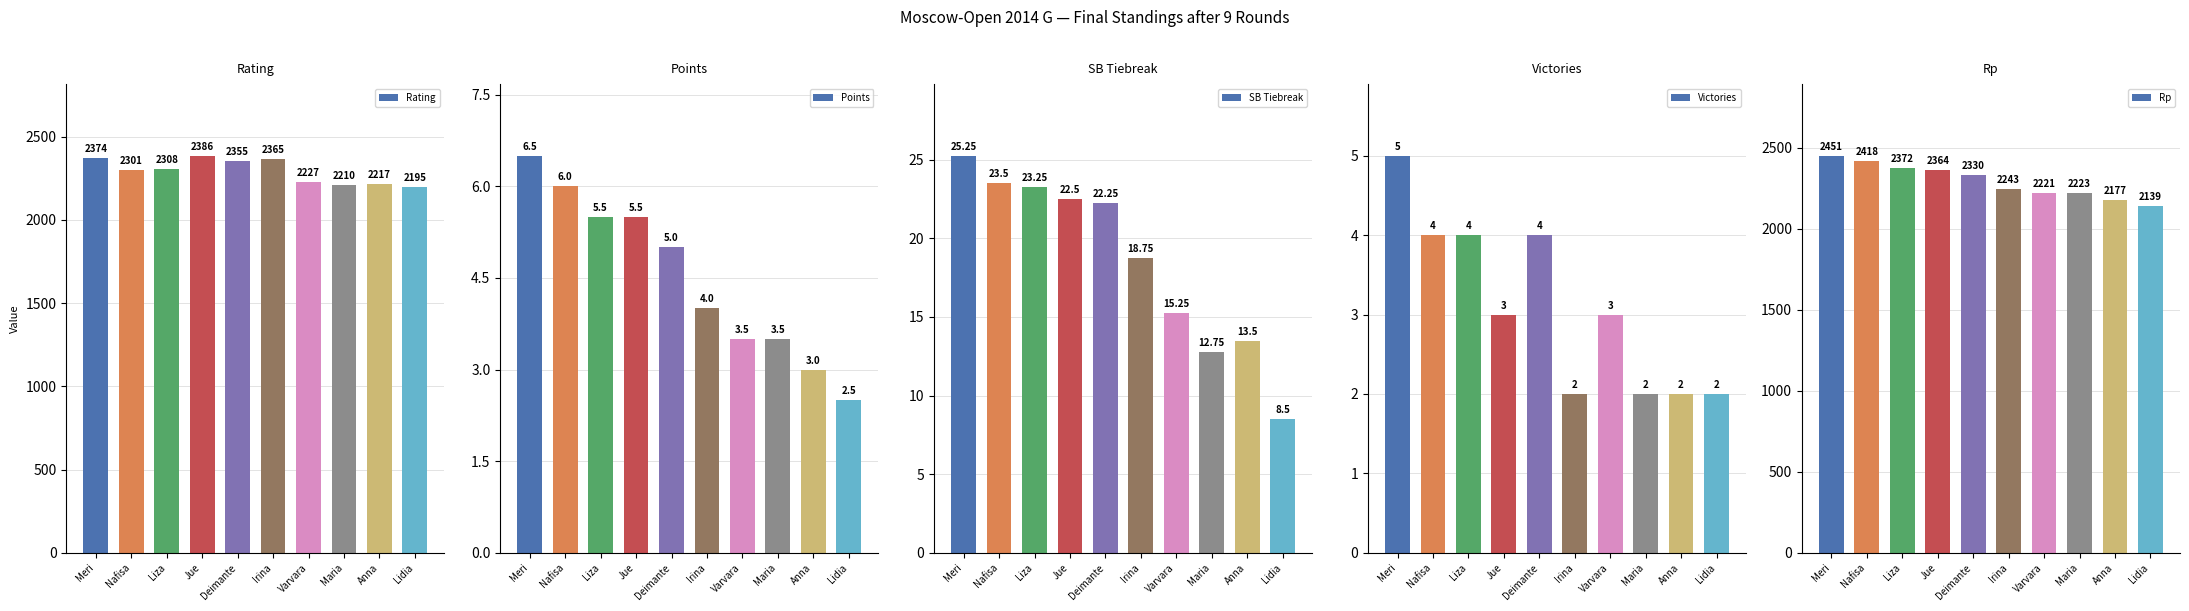

The value of Rating at Maria is 2210.0. True or false?

True